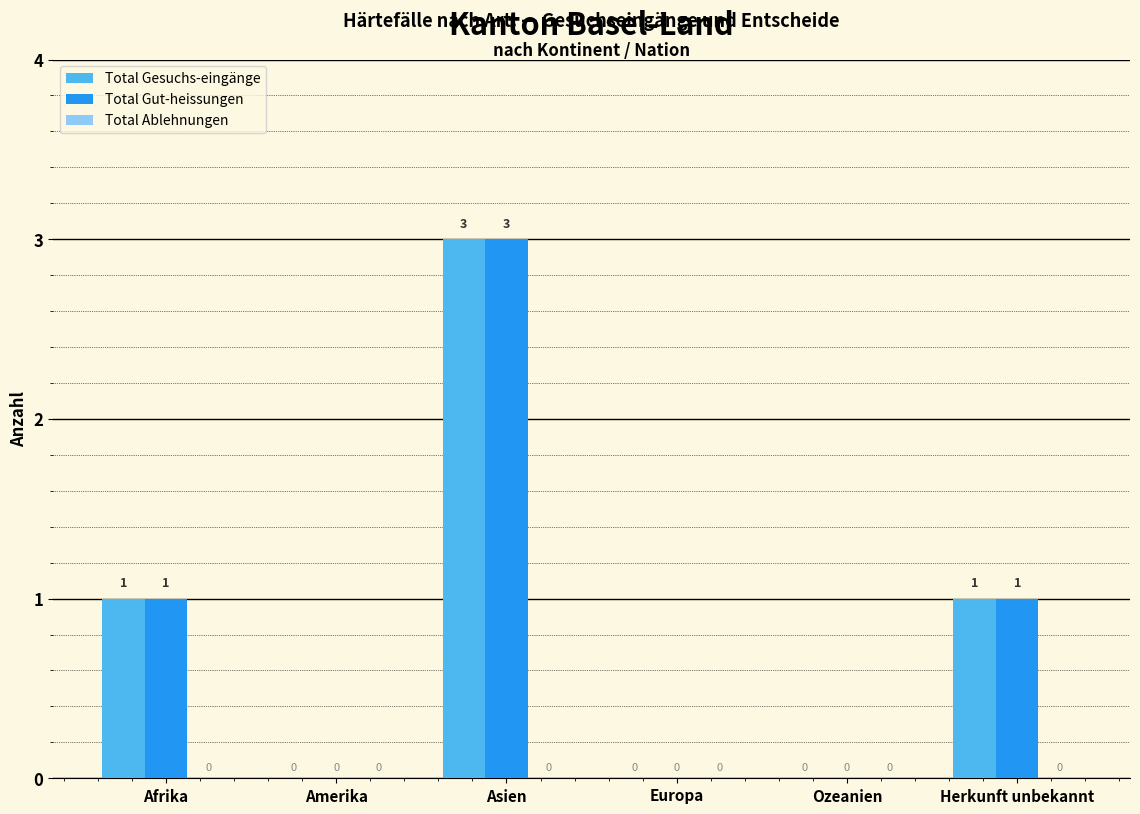

How many Total Gut-heissungen values are between 0 and 1?

5